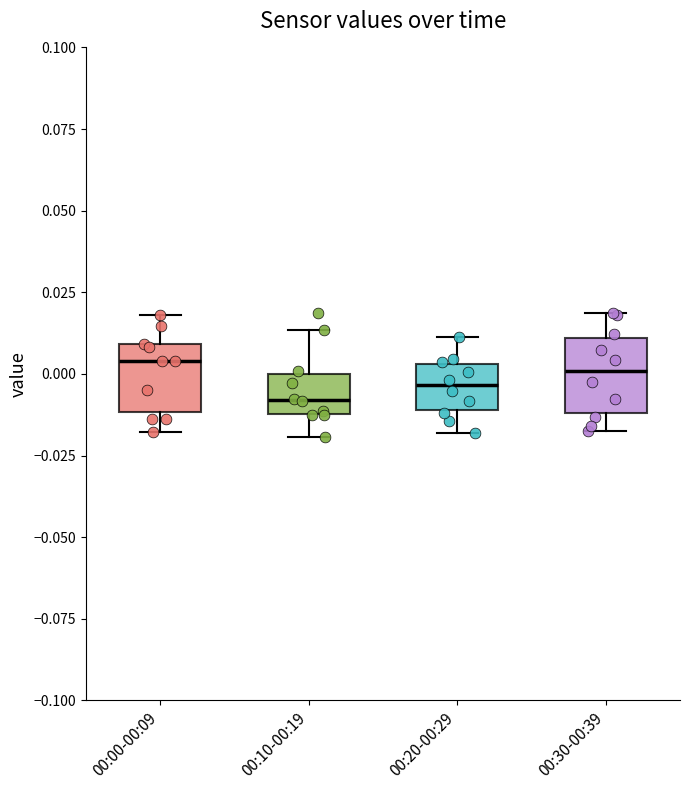

Reading left to right, transcribe this box plot: for each box, give where its median line is, the range the box spans, and where its two whiskers end, as read against the y-axis. The values are not printed on the chart, so give them approximately, as read against the axis.

00:00-00:09: median 0.005, box -0.010 to 0.010, whiskers -0.020 to 0.020
00:10-00:19: median -0.010 (just above the box's lower edge), box -0.010 to 0.000, whiskers -0.020 to 0.015
00:20-00:29: median -0.005, box -0.010 to 0.005, whiskers -0.020 to 0.010
00:30-00:39: median 0.000, box -0.010 to 0.010, whiskers -0.015 to 0.020